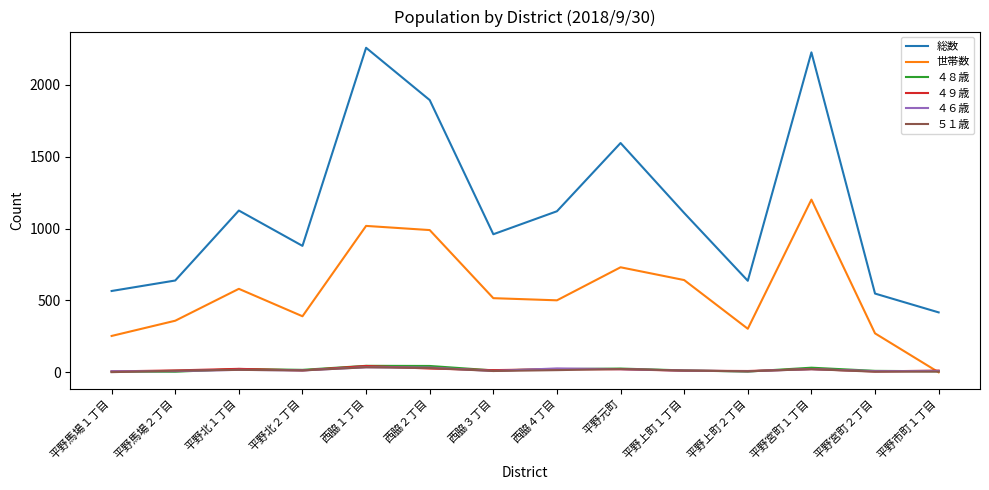

True or false: ４６歳 and 総数 cross at least once.

False